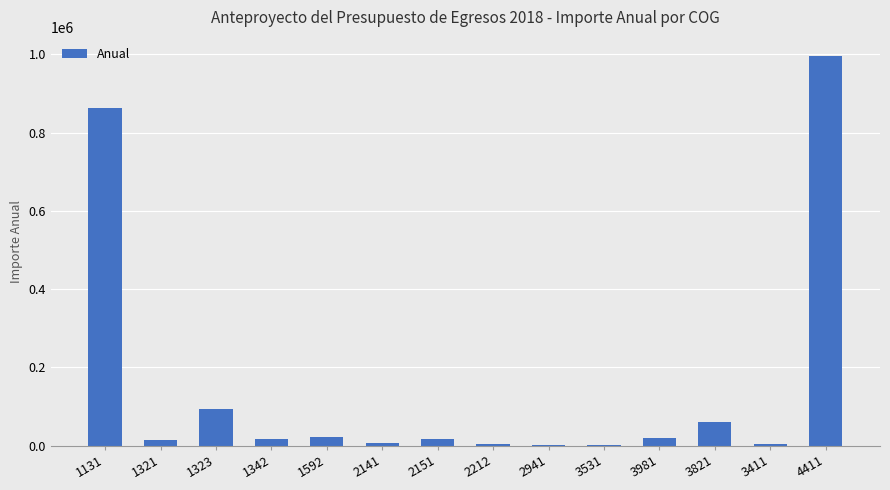

Are the bars horizontal?

No